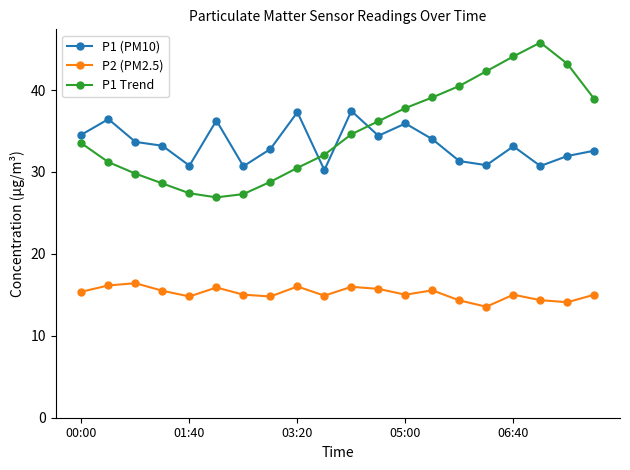

What is the maximum value shown in the chart?

45.8